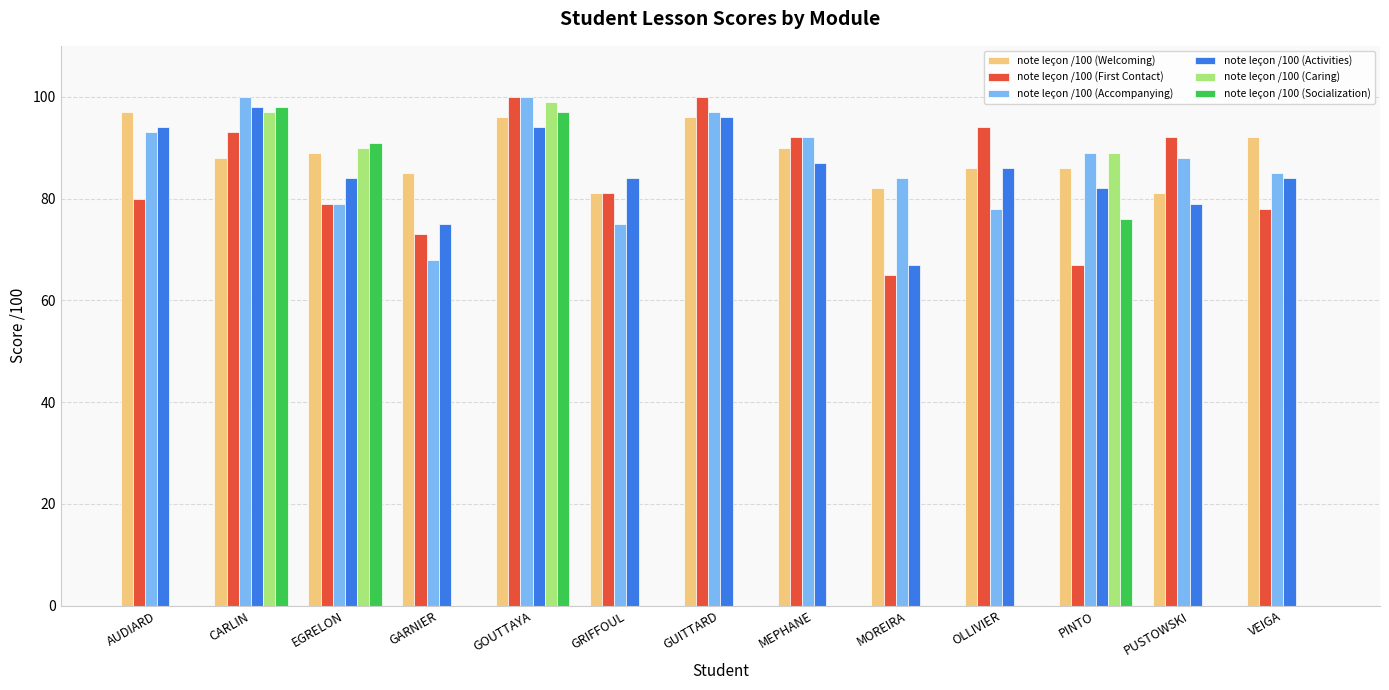

What is the greatest value displayed?

100